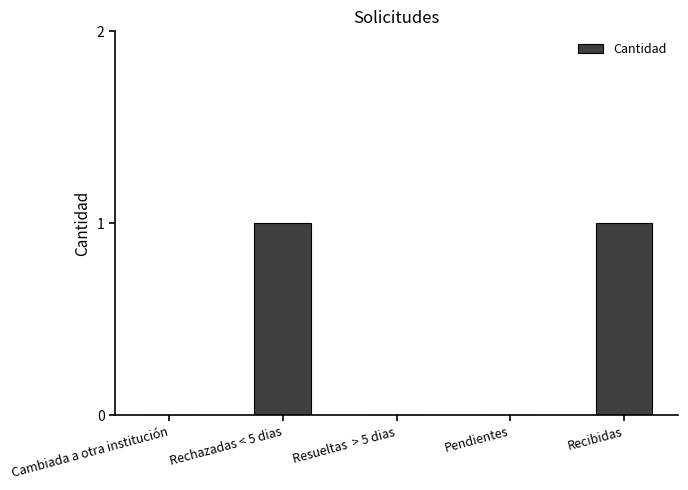

Are the bars grouped side by side (vs. stacked)?

No